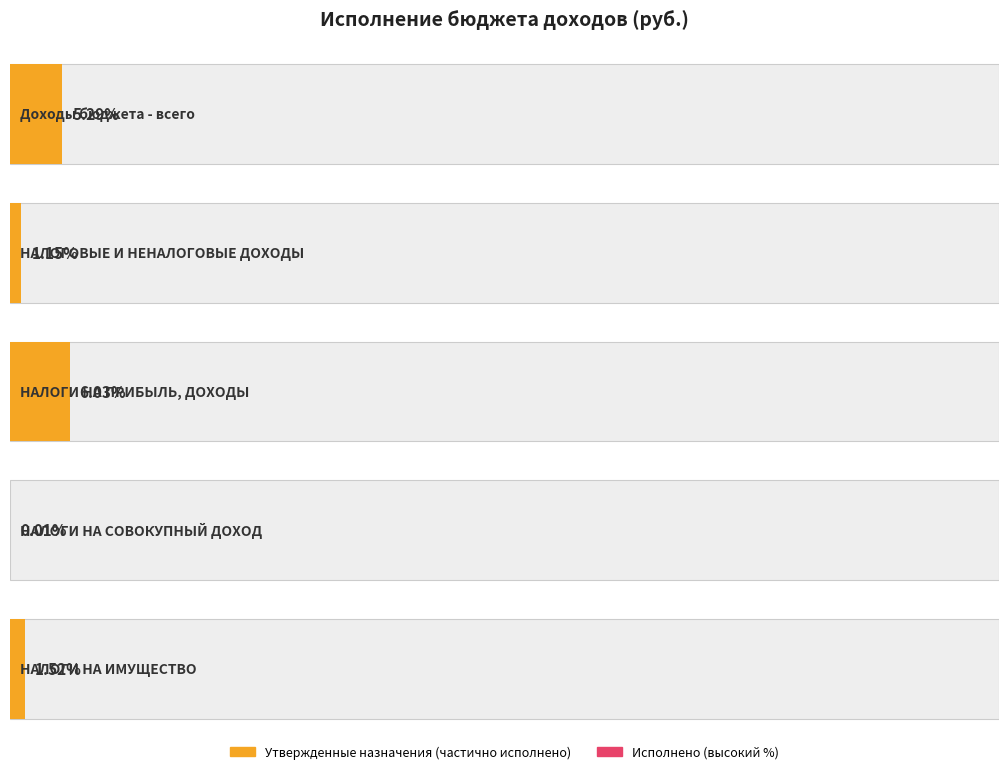

Which series has the widest spread of values?

Утвержденные бюджетные назначения